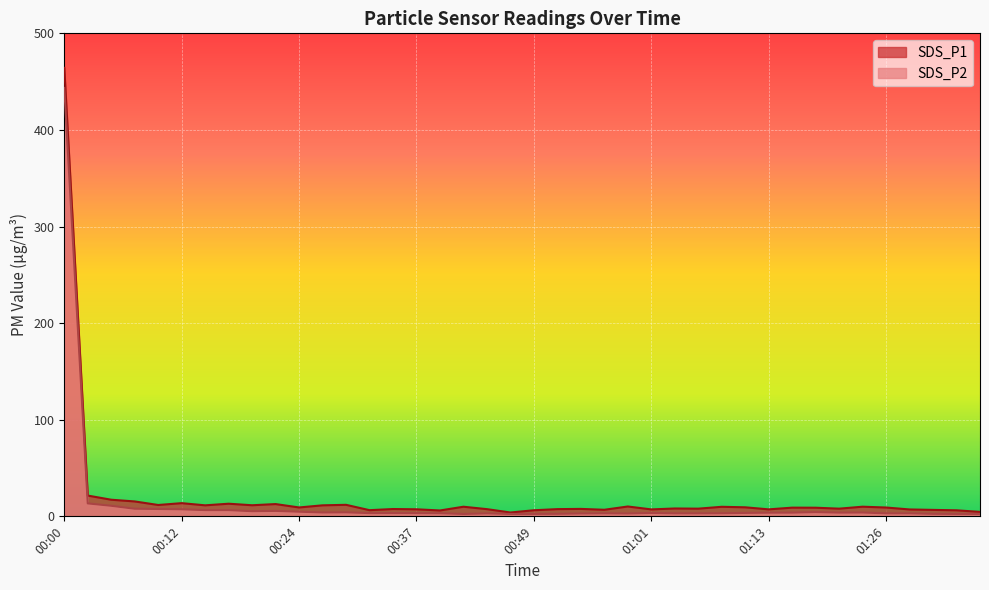

Rank the series by their average value, from highest to lowest.

SDS_P1, SDS_P2